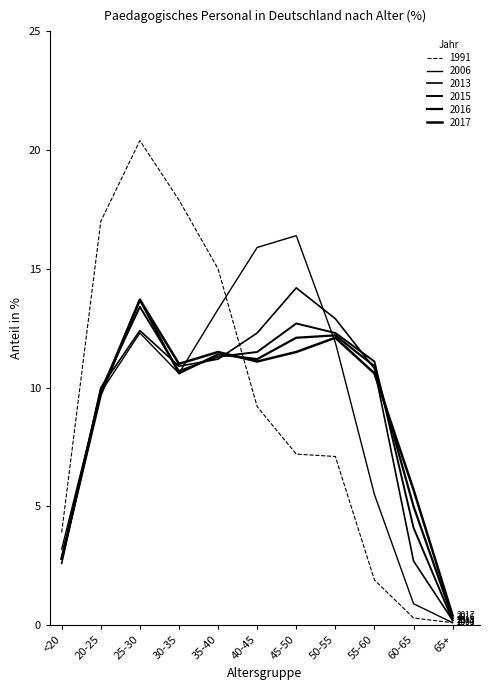

How many values in the 2016 series are below 10?

4